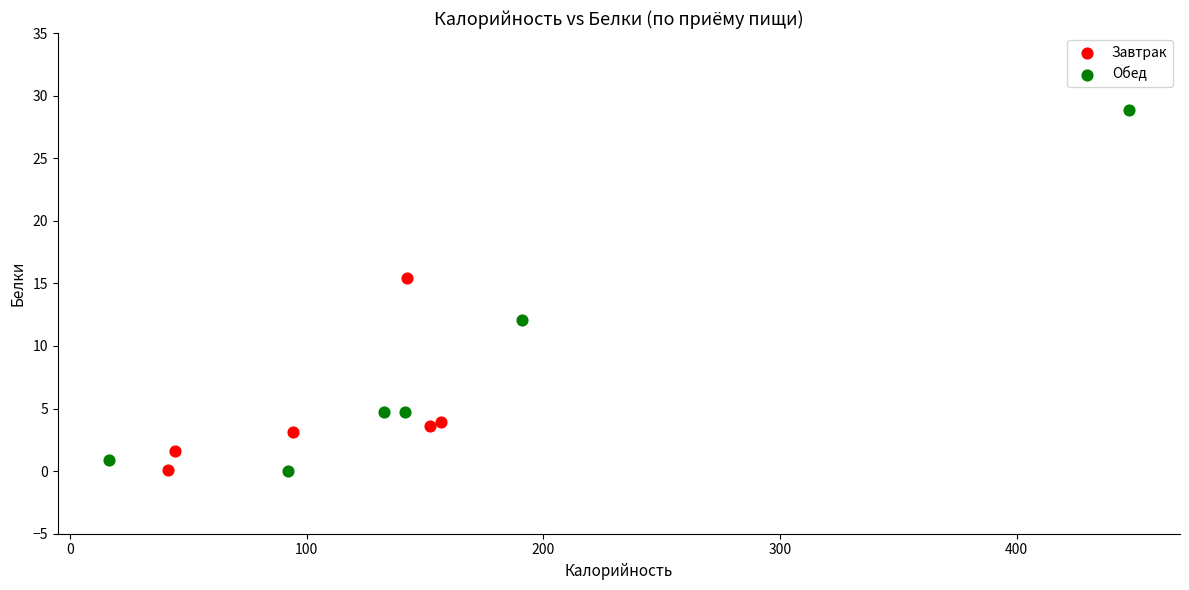

Which series has the widest spread of Y values?

Обед